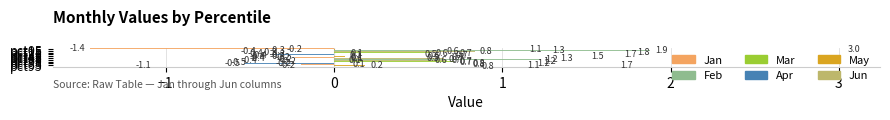

Which series has the largest total across all categories?

Feb